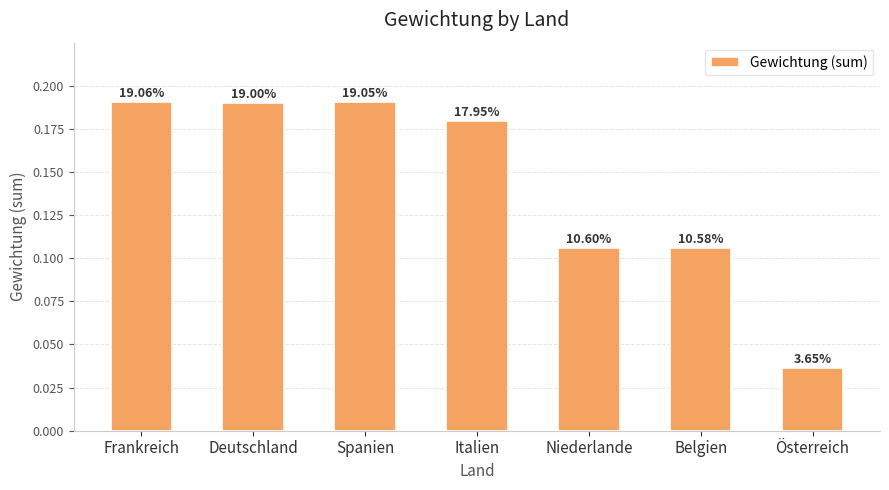

The value at Niederlande is 0.0. True or false?

False